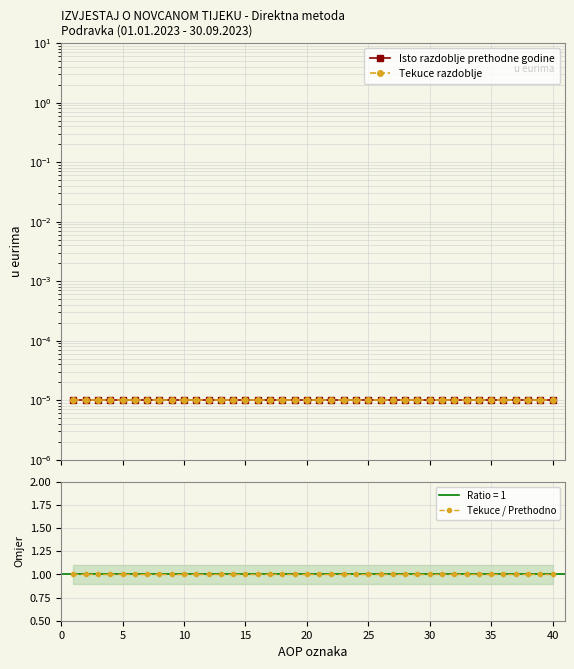

Is it true that Tekuce razdoblje equals 0.0 at 0?

True